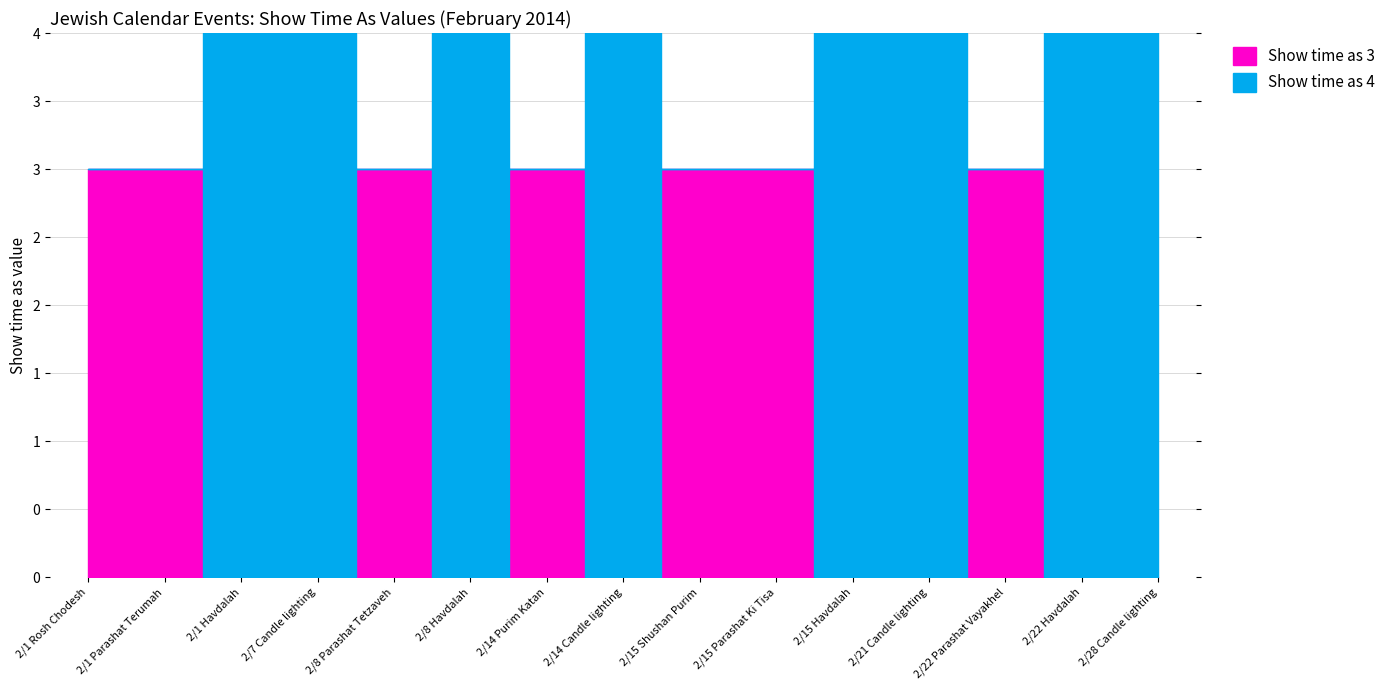

Count the Show time as 4 values in the range 3 to 4.

15